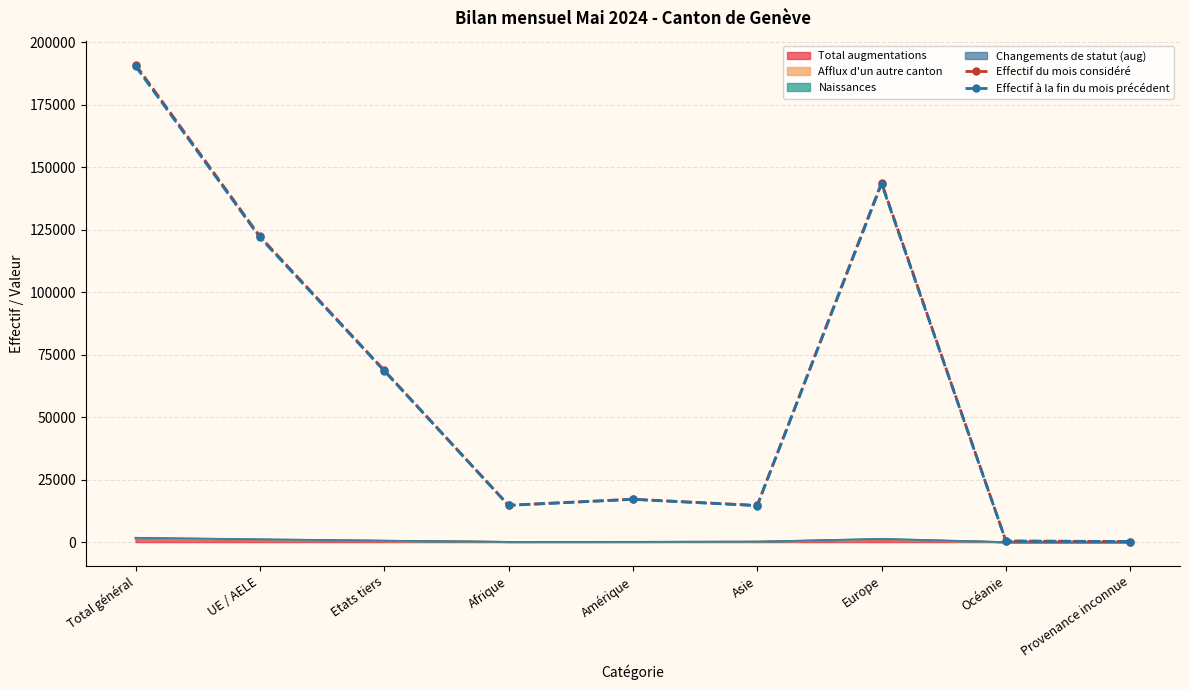

How many times do Effectif à la fin du mois précédent and Effectif du mois considéré cross each other?

2